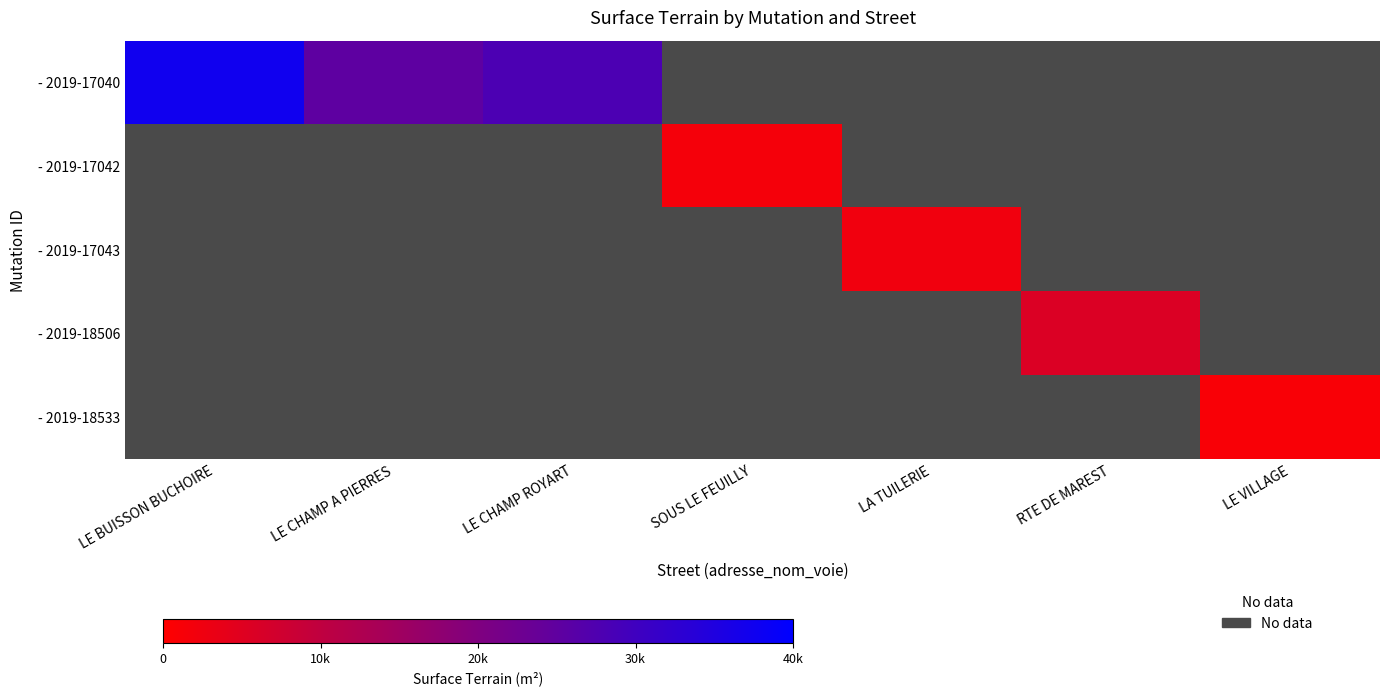

Is the value of - 2019-18506 at LA TUILERIE greater than the value of - 2019-17040 at LE CHAMP ROYART?

No